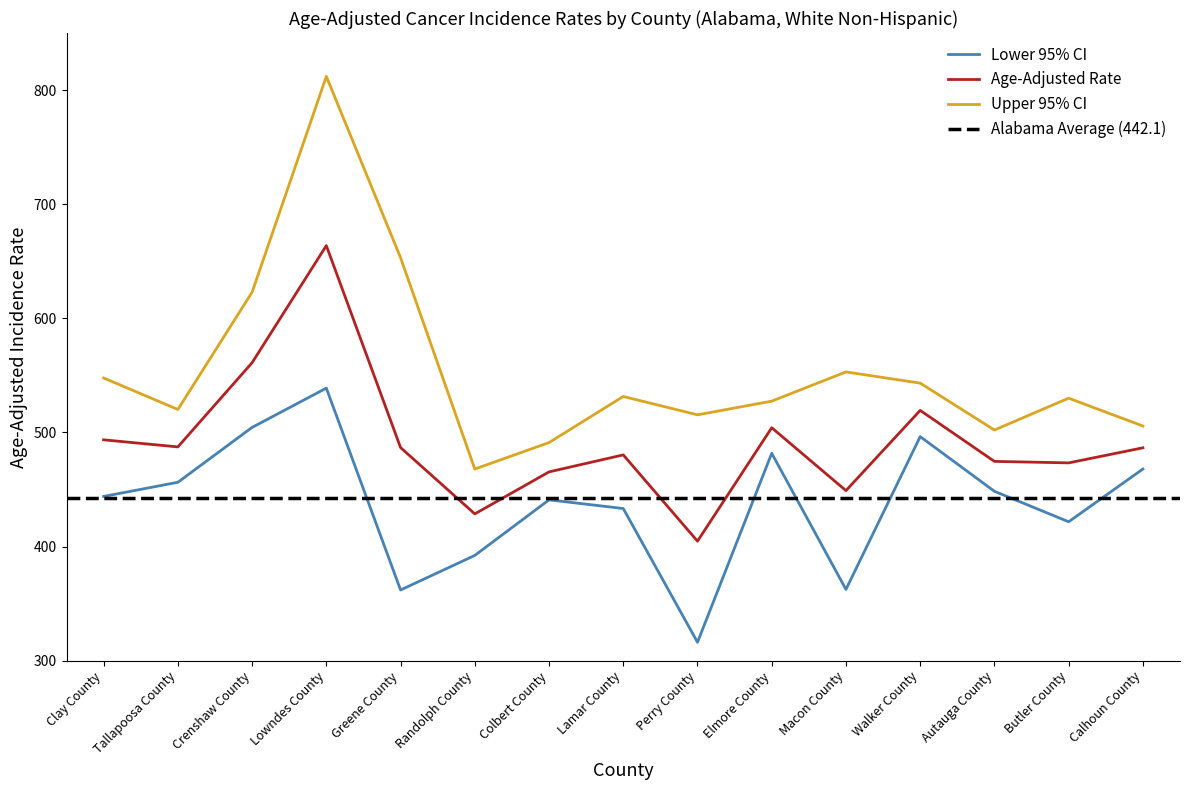

Does the chart display data point markers on the line(s)?

No